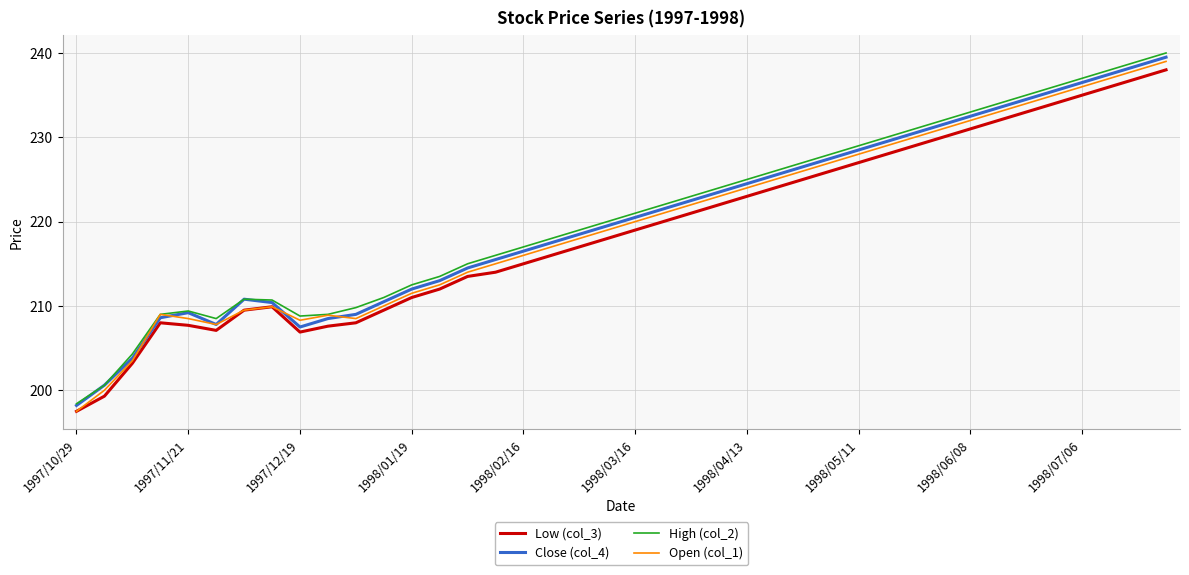

Which series has the largest range (max minus min)?

High (col_2)